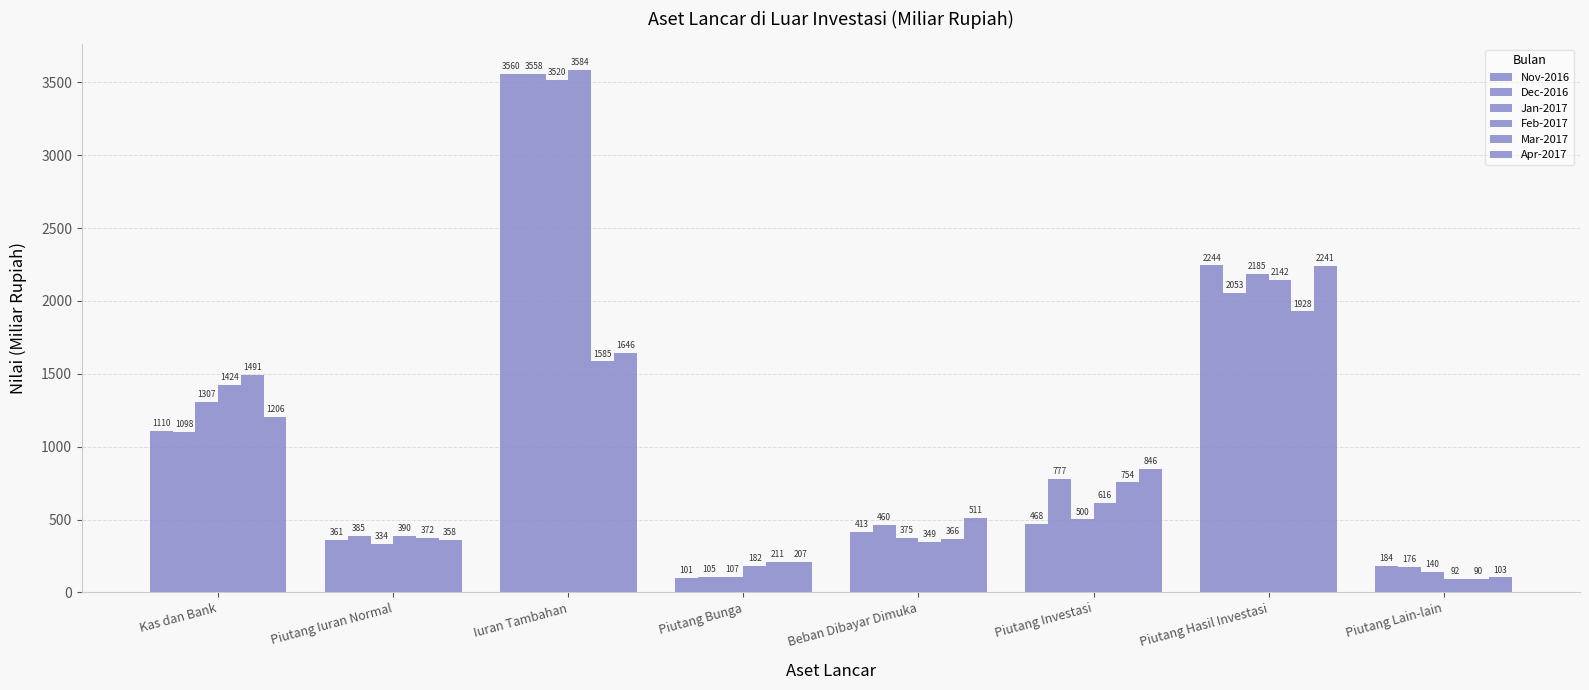

What is the value of the Jan-2017 bar at the 2nd from the left?

333.8